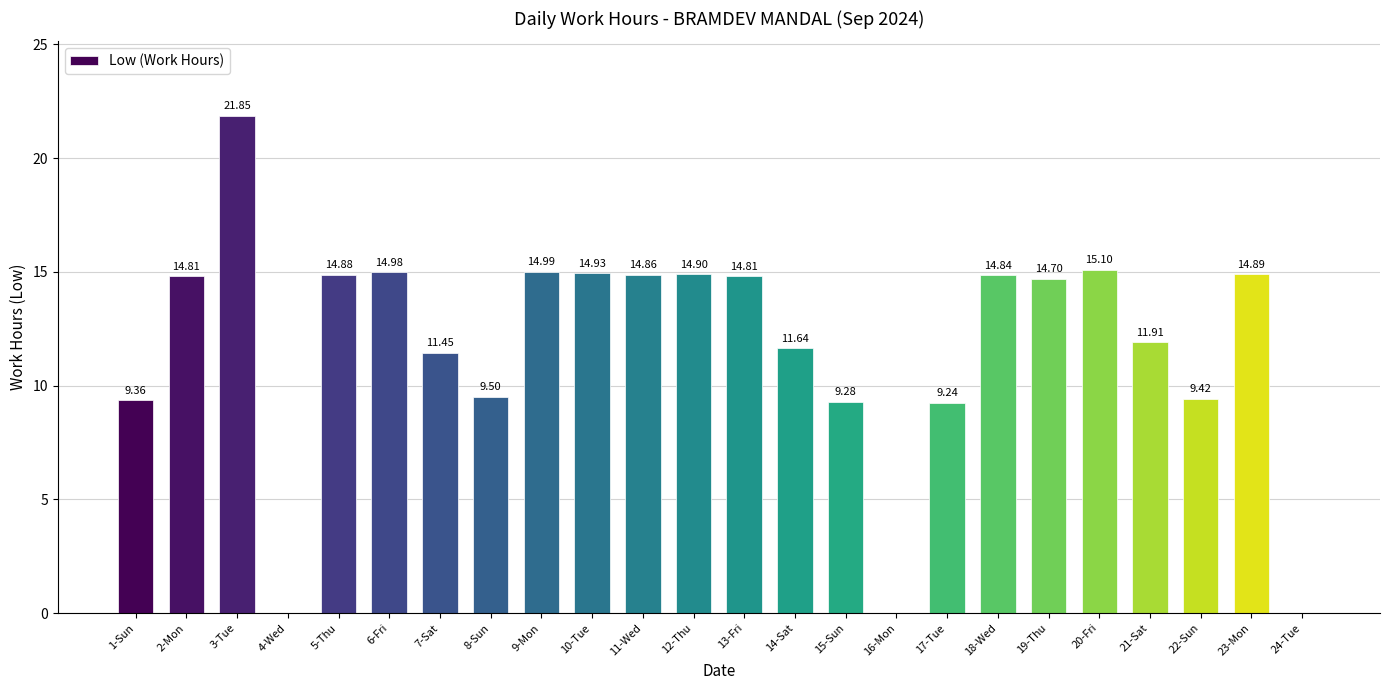

True or false: the data shows 4.3 at 20-Fri.

False